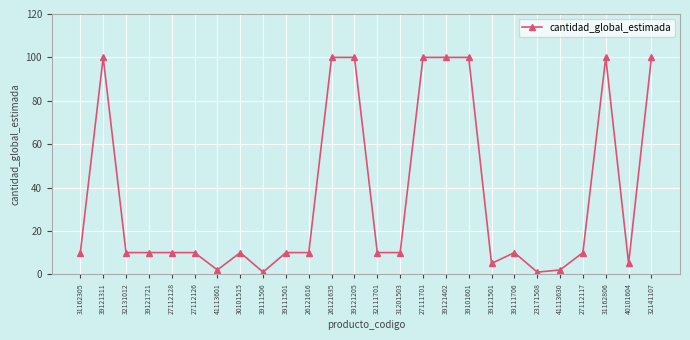

What is the difference between the maximum and minimum values?

99